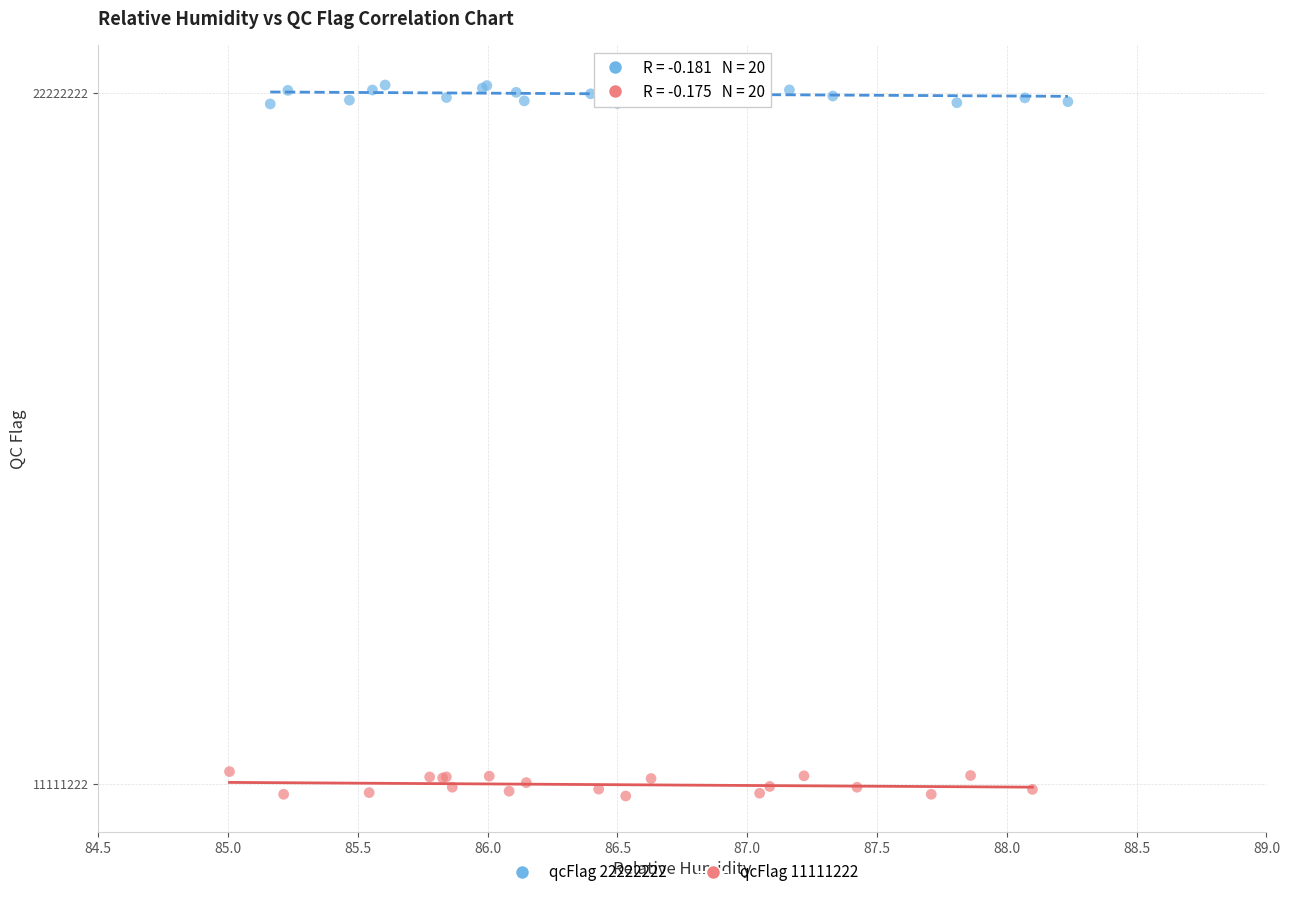

Which series contains the highest Y value?

qcFlag 22222222